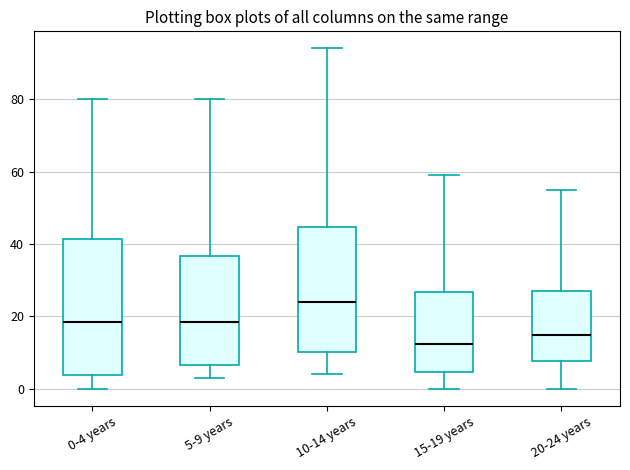

Reading left to right, read every box against the y-axis: the position of its median line, the range the box covers, and the ends of its whiskers. The values are not printed on the chart, so give them approximately, as read against the axis.

0-4 years: median 18, box 4 to 42, whiskers 0 to 80
5-9 years: median 18, box 6 to 36, whiskers 4 to 80
10-14 years: median 24, box 10 to 44, whiskers 4 to 94
15-19 years: median 12, box 4 to 26, whiskers 0 to 60
20-24 years: median 16, box 8 to 28, whiskers 0 to 56